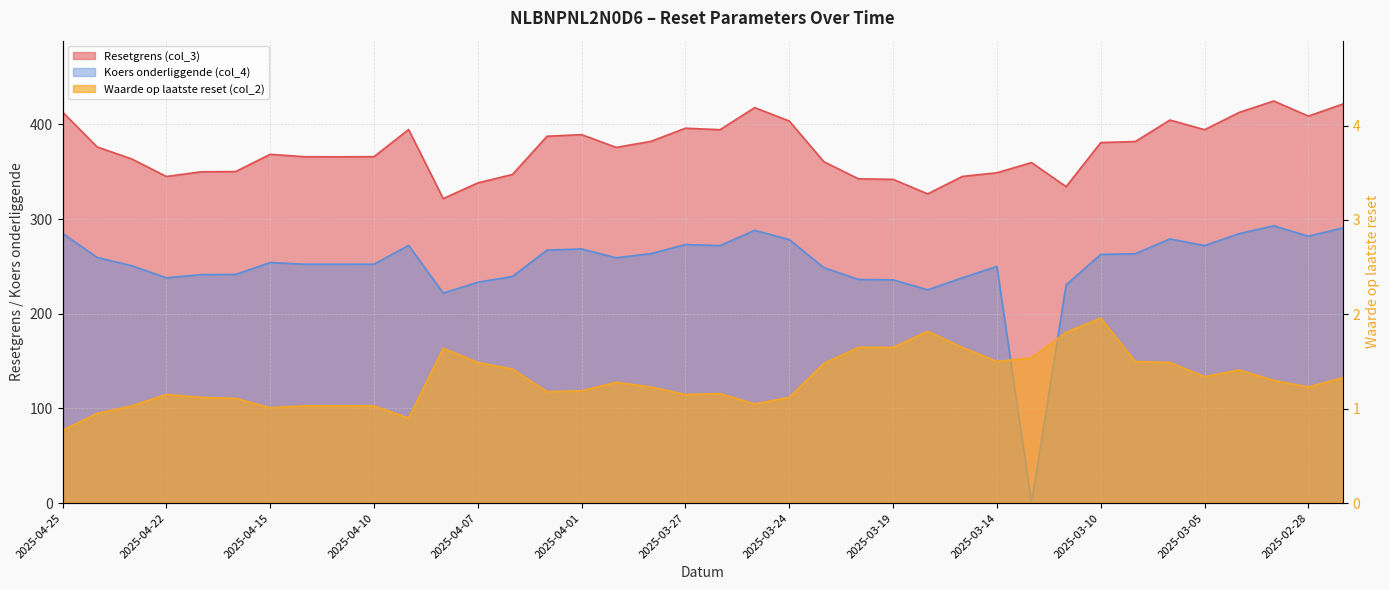

How many data points in Resetgrens (col_3) are less than 375?

19